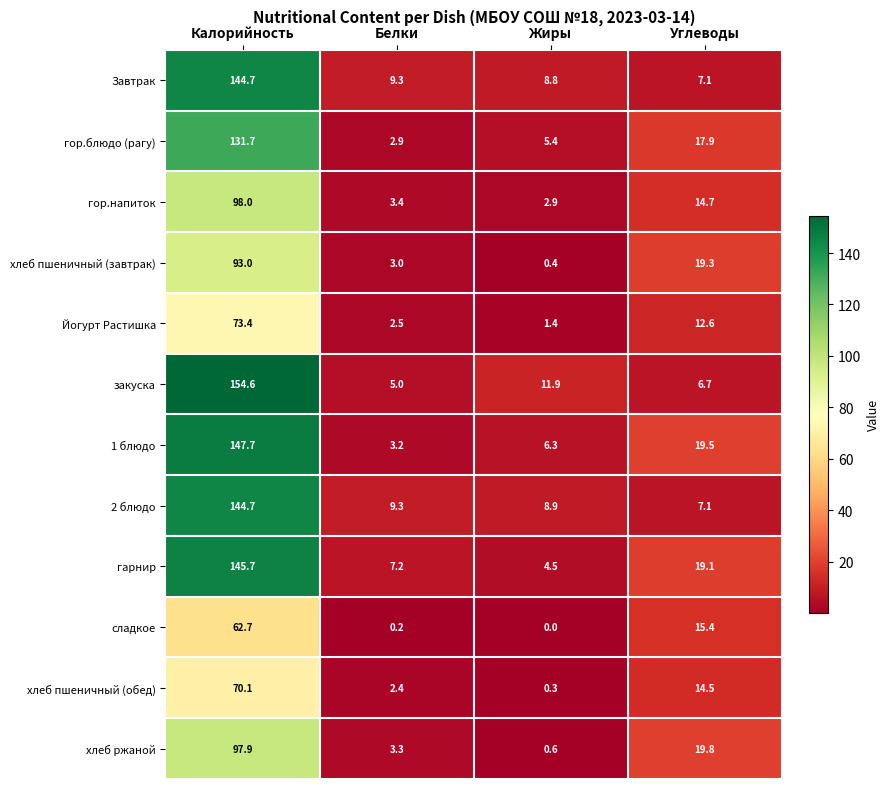

True or false: Завтрак has a value of 9.3 at Белки.

True